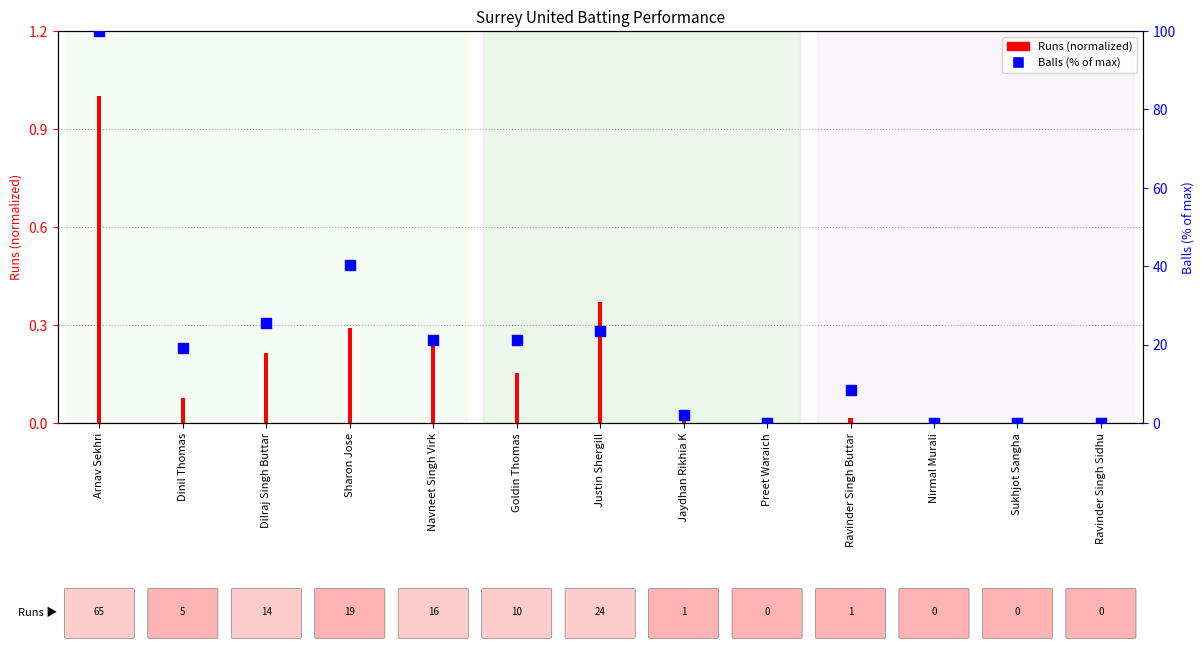

What is the ratio of the value at Navneet Singh Virk to the value at Arnav Sekhri?

0.2